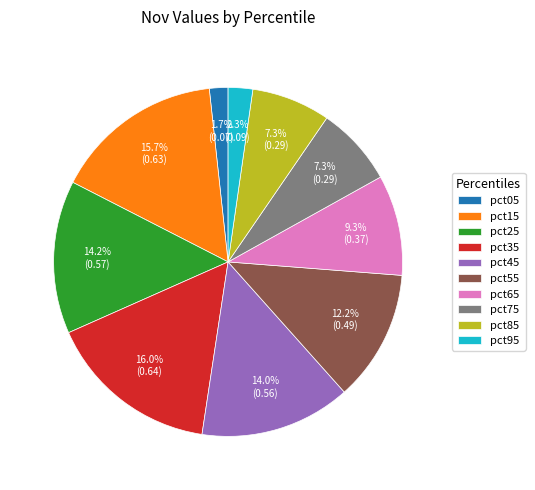

Which has a higher value, pct25 or pct15?

pct15